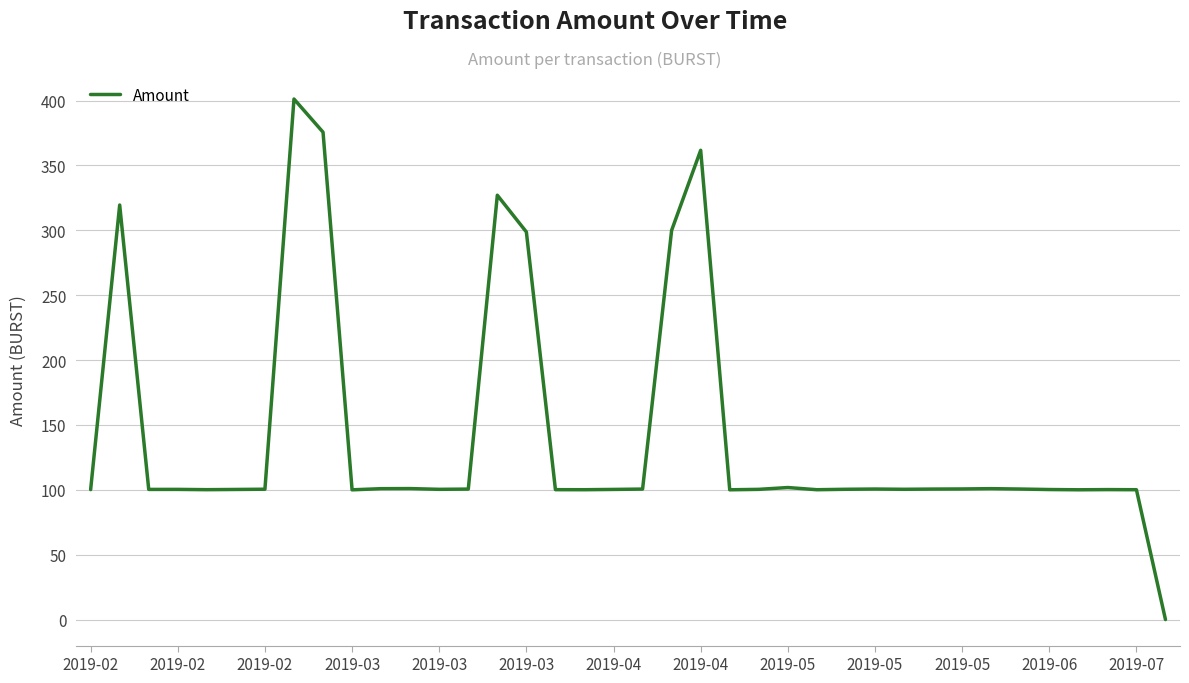

What is the greatest value displayed?

401.2